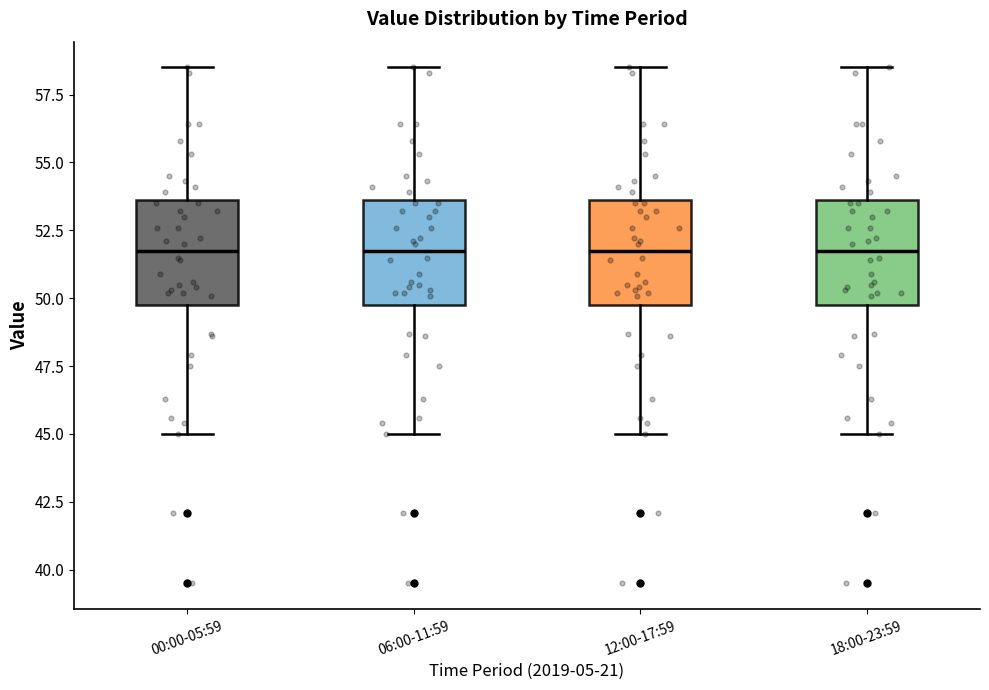

Reading left to right, read every box against the y-axis: the position of its median line, the range the box covers, and the ends of its whiskers. The values are not printed on the chart, so give them approximately, as read against the axis.

00:00-05:59: median 52.0, box 50.0 to 53.5, whiskers 45.0 to 58.5
06:00-11:59: median 52.0, box 50.0 to 53.5, whiskers 45.0 to 58.5
12:00-17:59: median 52.0, box 50.0 to 53.5, whiskers 45.0 to 58.5
18:00-23:59: median 52.0, box 50.0 to 53.5, whiskers 45.0 to 58.5